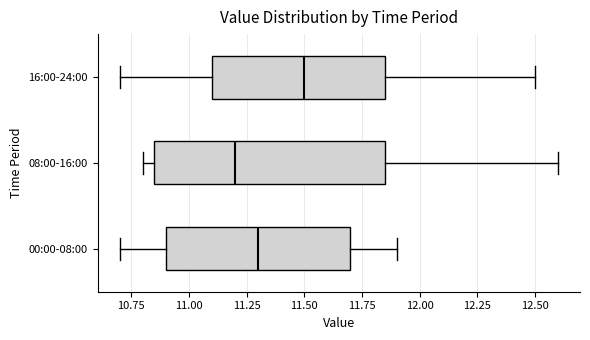

Which box's median line is the furthest to the left?

08:00-16:00